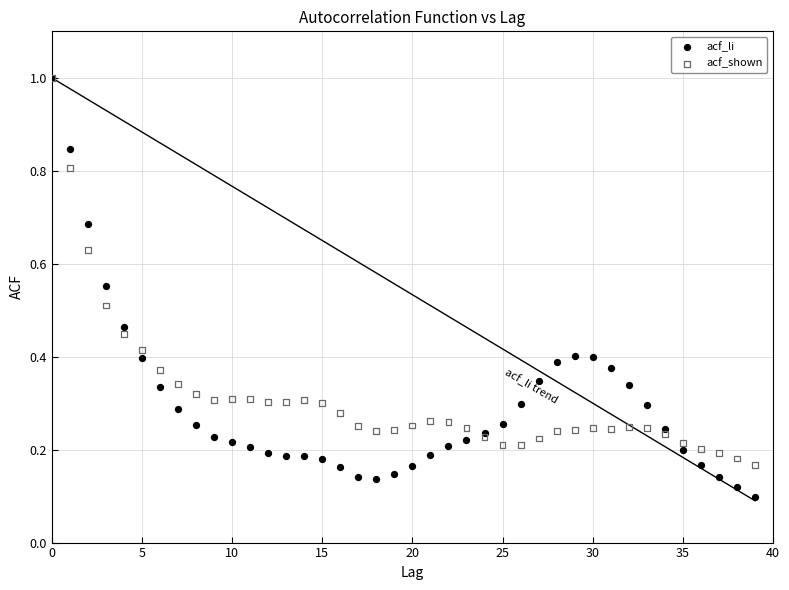

What are all the series names shown in the legend?

acf_li, acf_shown